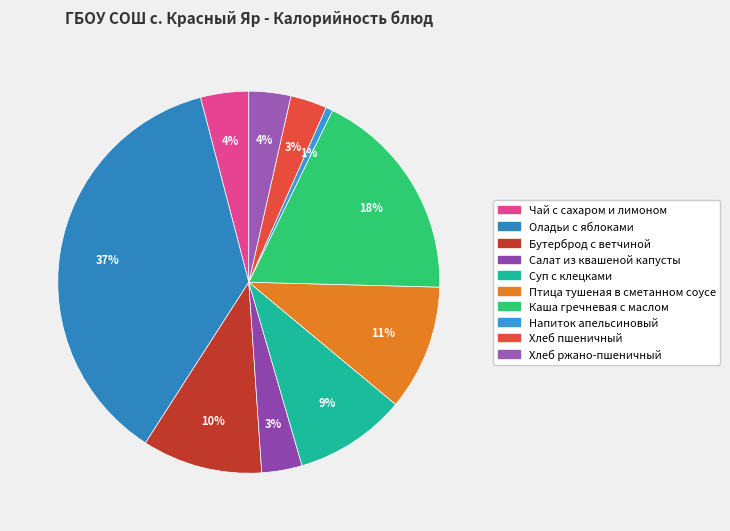

Is it true that Суп с клецками is 9% of the pie?

True